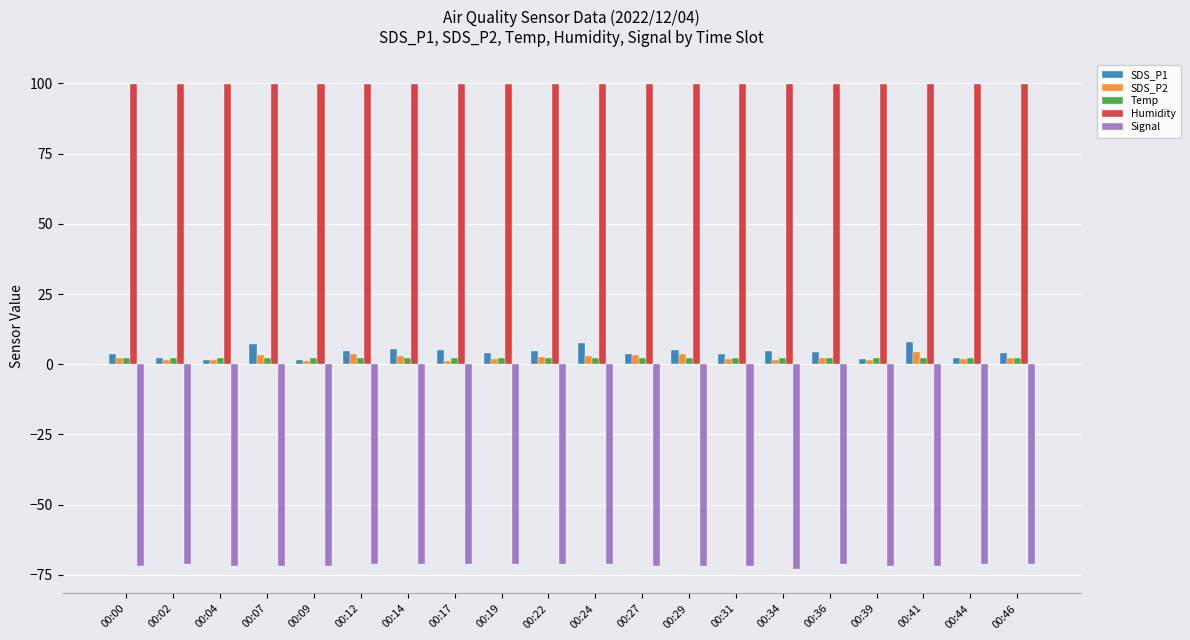

Which series has the largest range (max minus min)?

SDS_P1